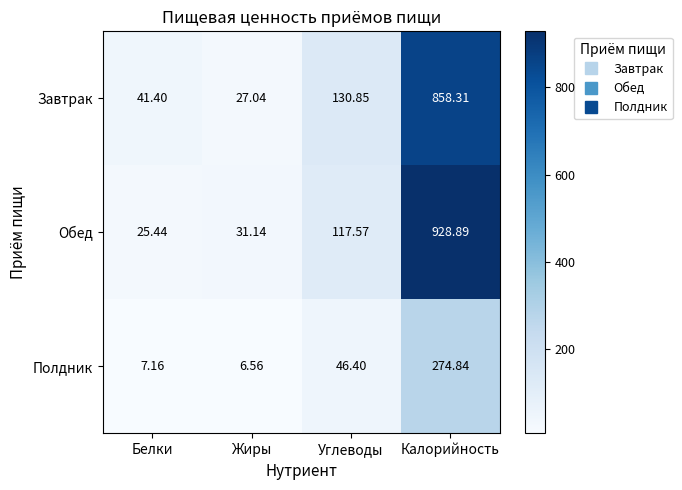

How many categories are shown in the chart?

4